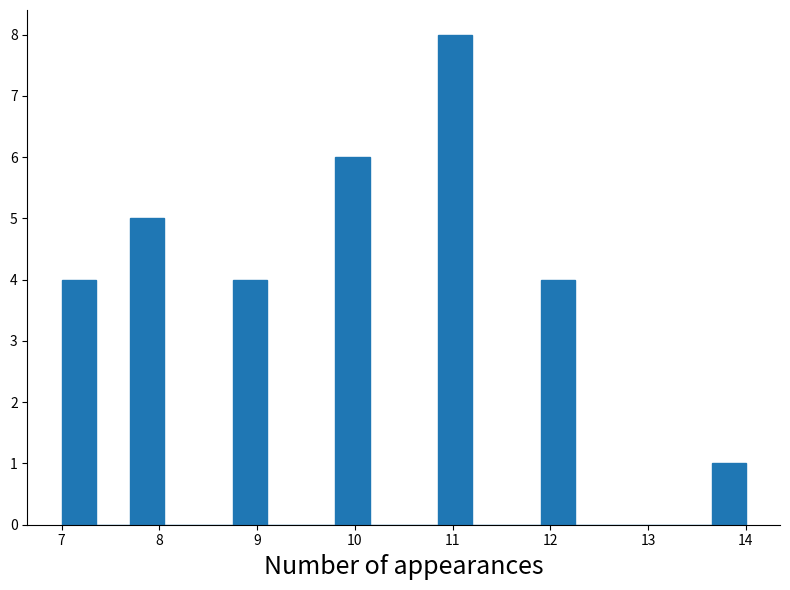

Around what value on the x-axis is the tallest bar? Give the approximate position of its centre, as read against the axis.

11.0